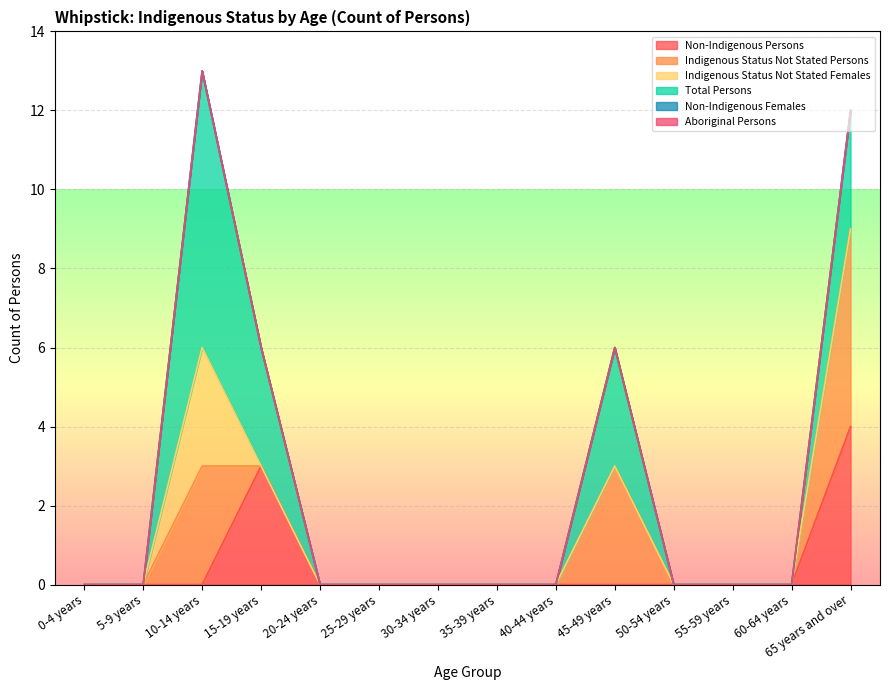

Reading left to right, what are all the values shown in this chart?

Non-Indigenous Persons: 0	0	0	3	0	0	0	0	0	0	0	0	0	4
Indigenous Status Not Stated Persons: 0	0	3	0	0	0	0	0	0	3	0	0	0	5
Indigenous Status Not Stated Females: 0	0	3	0	0	0	0	0	0	0	0	0	0	0
Total Persons: 0	0	7	3	0	0	0	0	0	3	0	0	0	3
Non-Indigenous Females: 0	0	0	0	0	0	0	0	0	0	0	0	0	0
Aboriginal Persons: 0	0	0	0	0	0	0	0	0	0	0	0	0	0